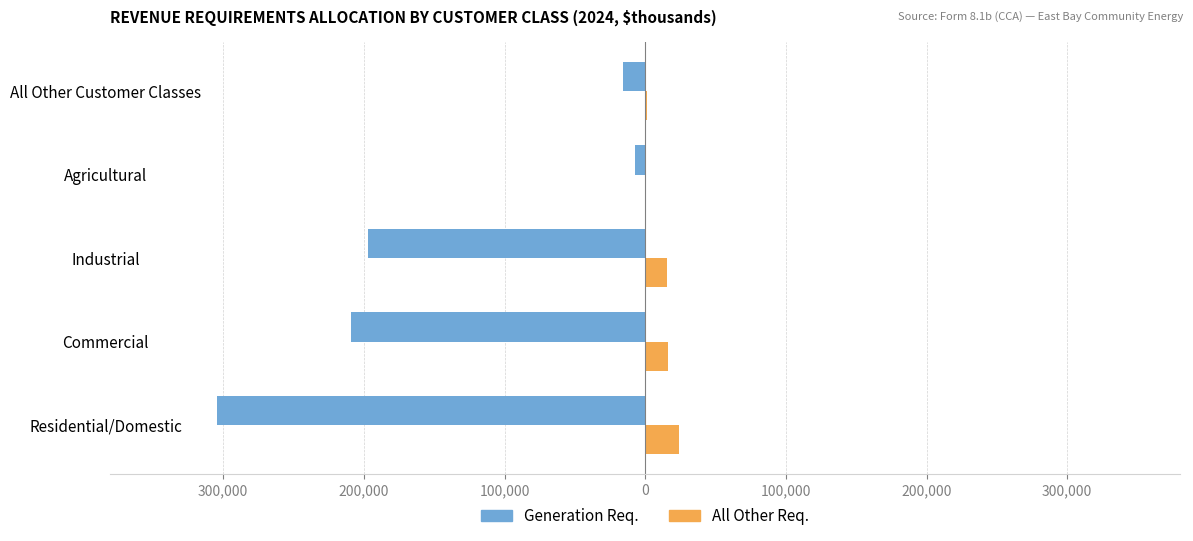

Which series has the largest total across all categories?

All Other Req.